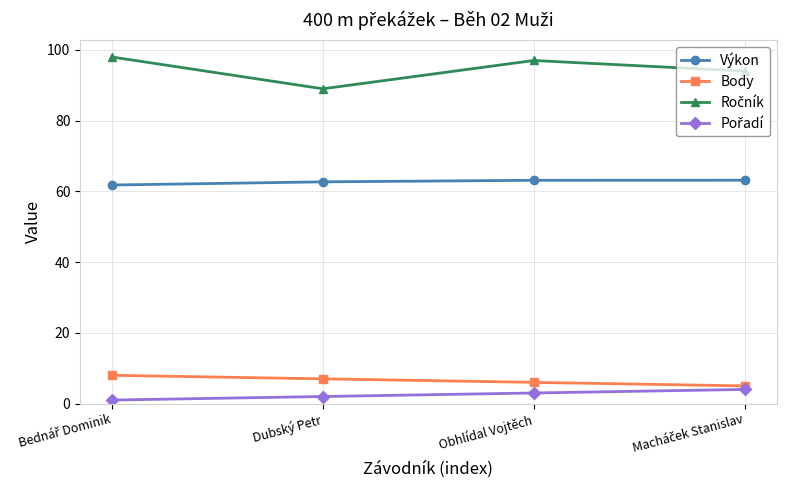

True or false: Výkon and Body intersect in this chart.

False